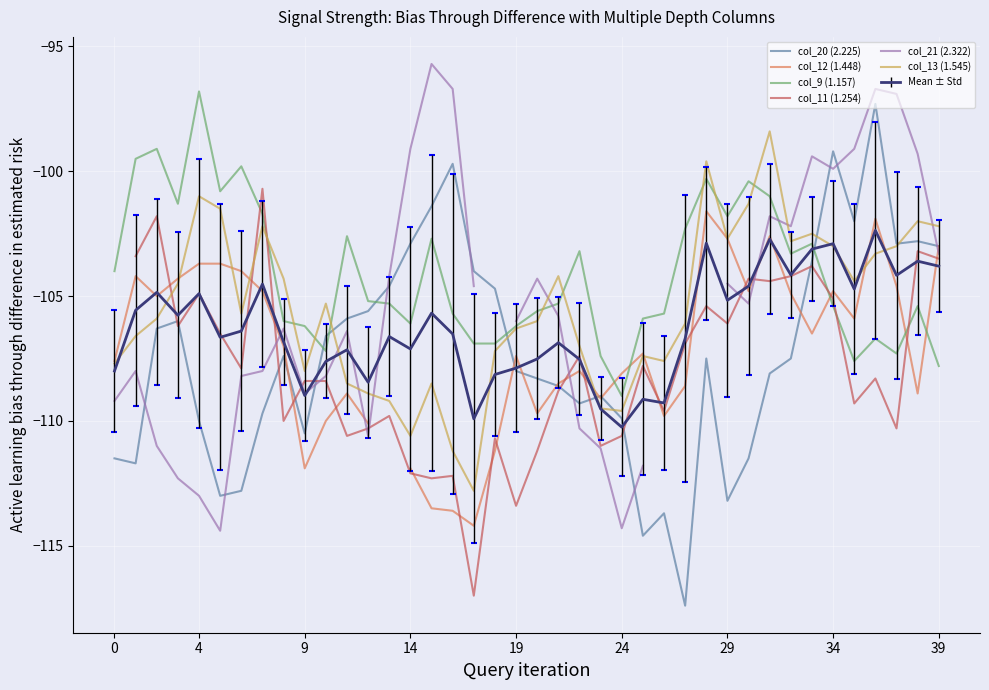

Count the number of data series in this chart.

6